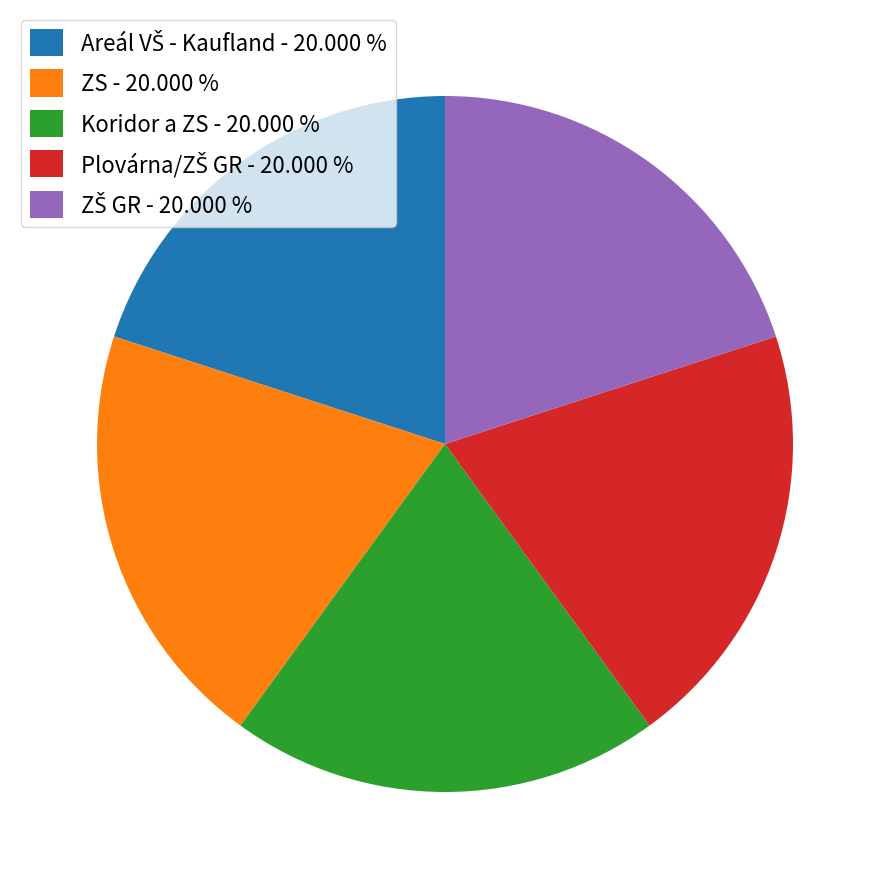

Is there a majority slice in this chart?

No